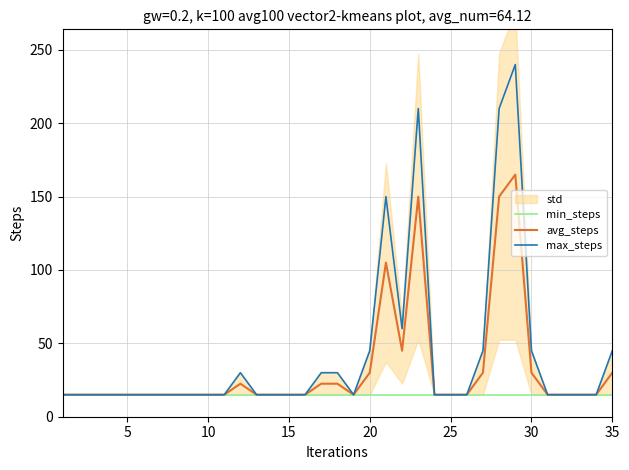

What is the lowest value of the max_steps series?

15.0